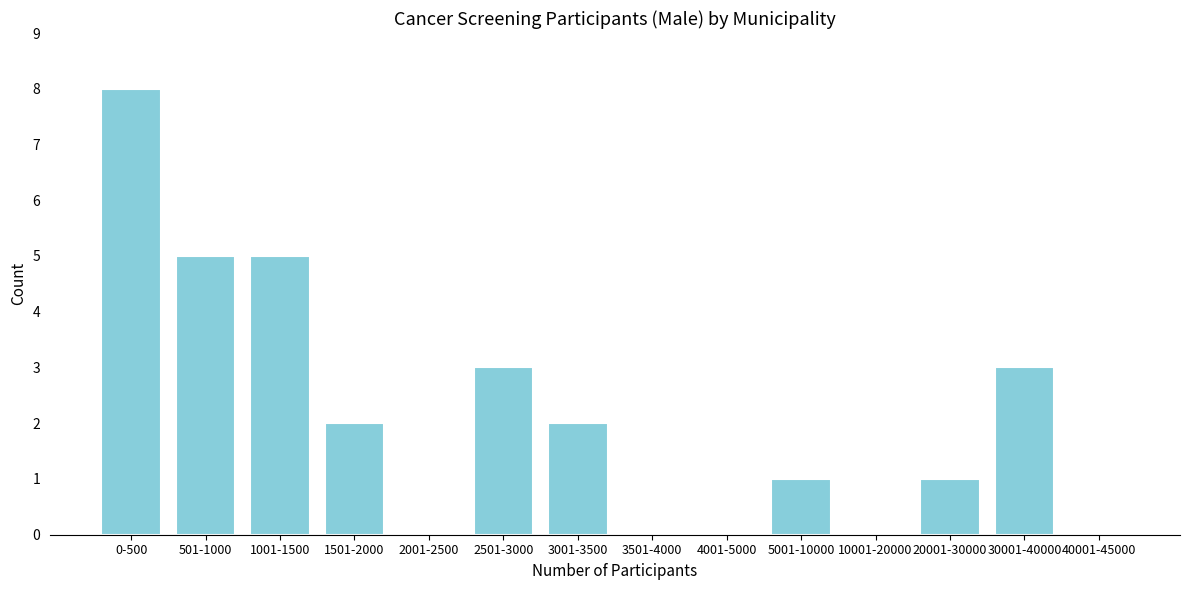

Reading left to right, what are all the values shown in this chart?

0-500=8	501-1000=5	1001-1500=5	1501-2000=2	2001-2500=0	2501-3000=3	3001-3500=2	3501-4000=0	4001-5000=0	5001-10000=1	10001-20000=0	20001-30000=1	30001-40000=3	40001-45000=0